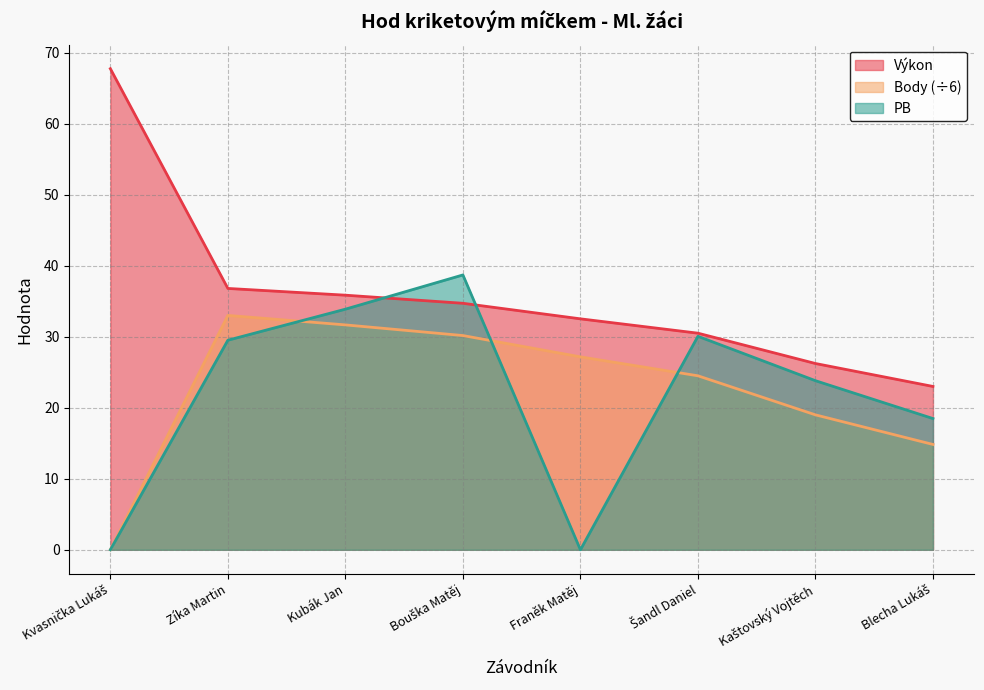

Rank the series at Šandl Daniel from highest to lowest value.

Výkon, PB, Body